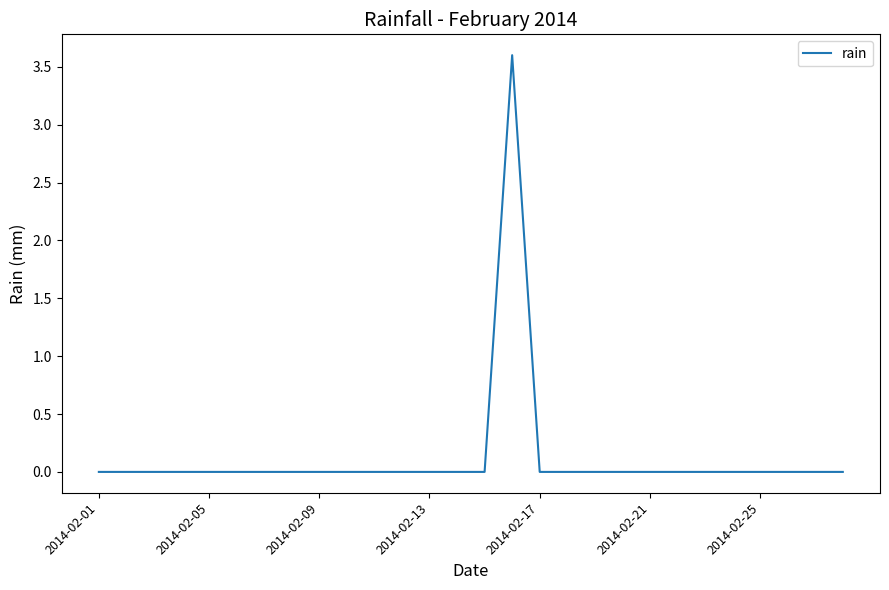

What is the difference between the maximum and second lowest values?

3.6